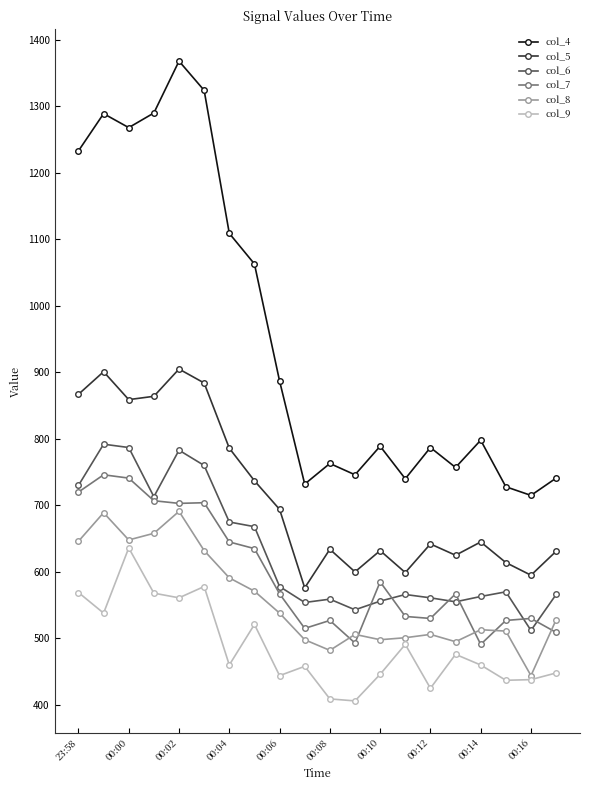

What is the smallest value displayed?

406